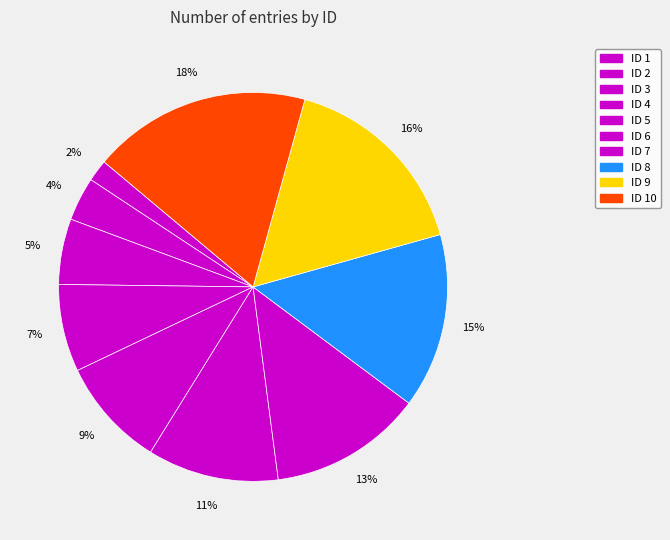

What is the smallest slice in the pie chart?

ID 1